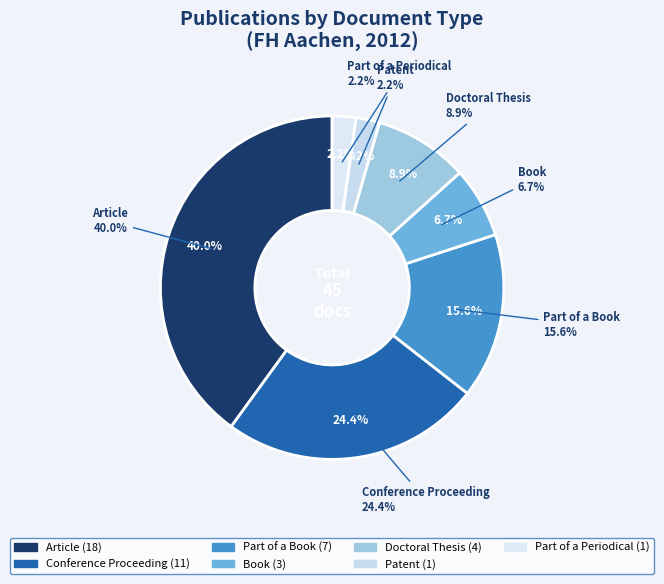

True or false: Part of a Book accounts for 10% of the total.

False